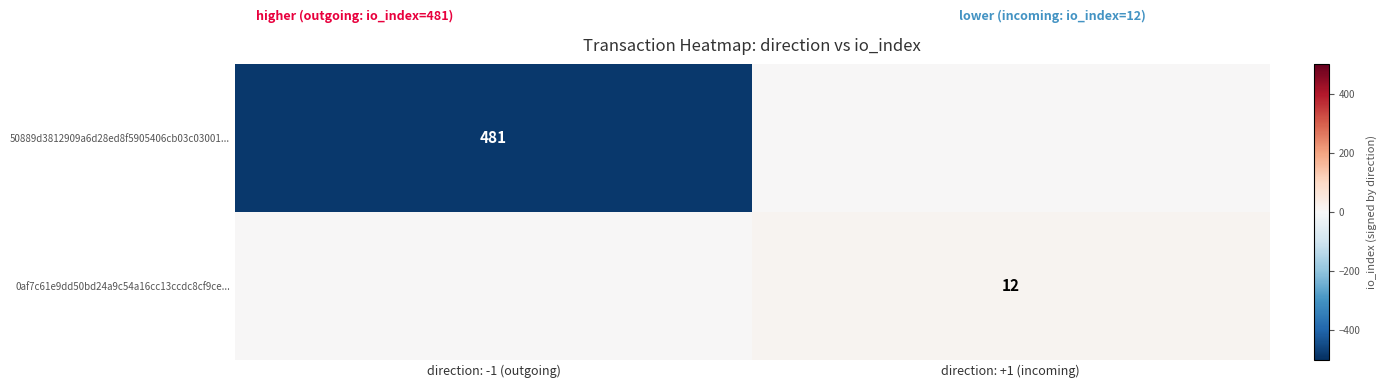

What is the difference between the highest and lowest values at direction: -1 (outgoing)?

481